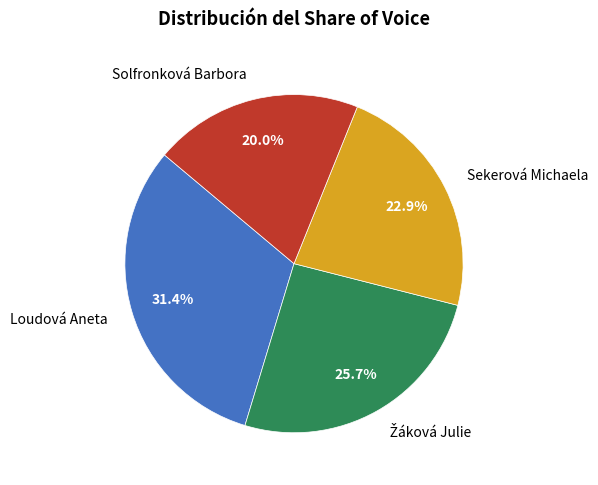

What is the largest slice in the pie chart?

Loudová Aneta